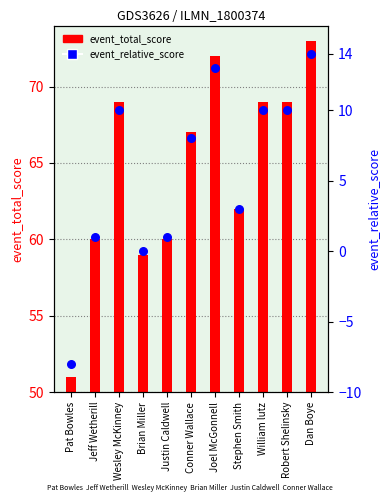

What is the total value across all series at Dan Boye?

87